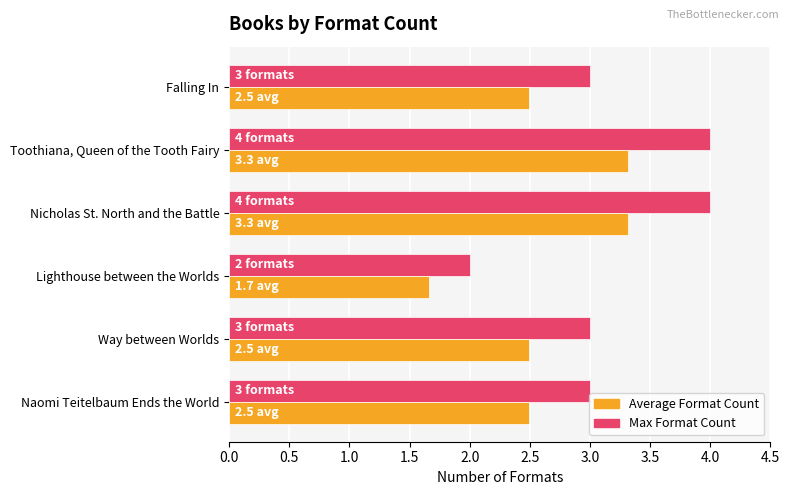

What is the difference between the highest and lowest values at Toothiana, Queen of the Tooth Fairy?

0.7